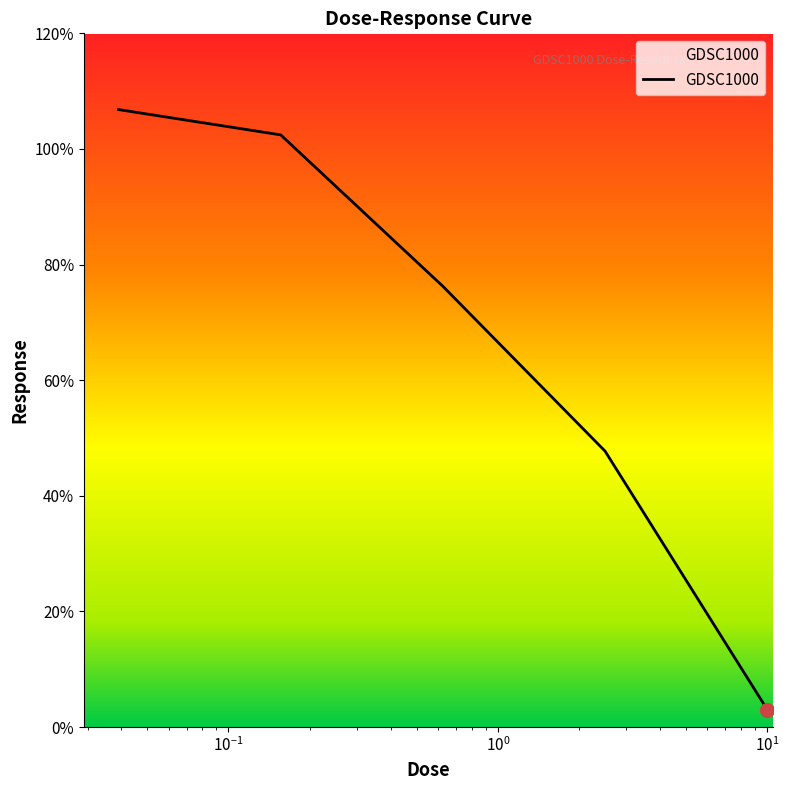

What is the difference between the second highest and second lowest values?

54.7